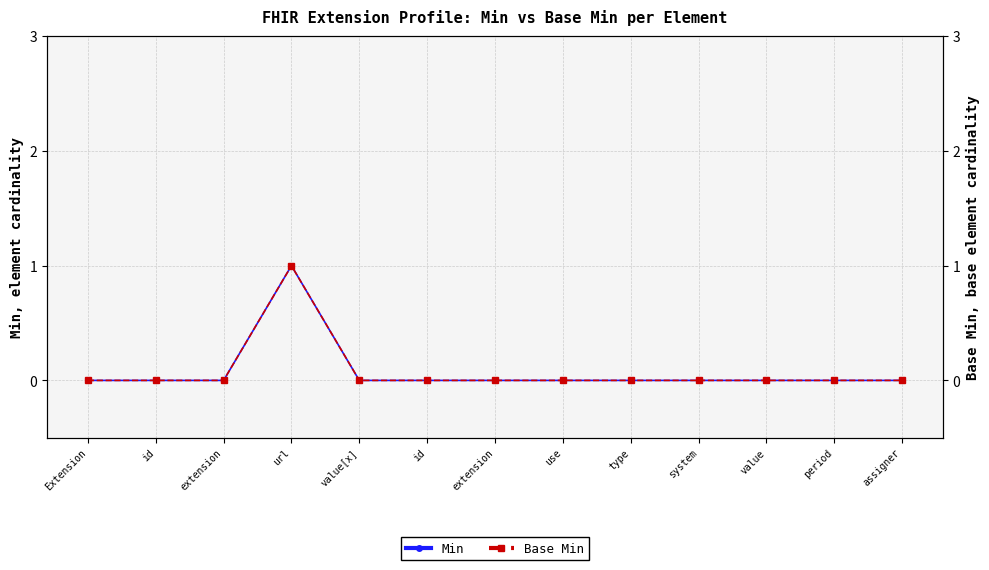

Is it true that Base Min equals 0 at assigner?

True